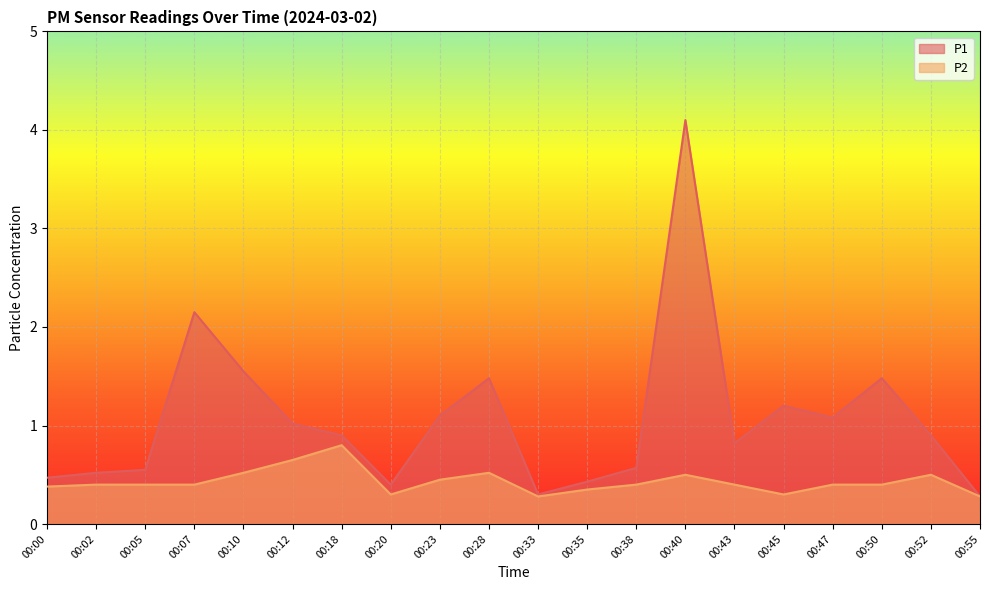

List the series in order of their overall mean, lowest first.

P2, P1